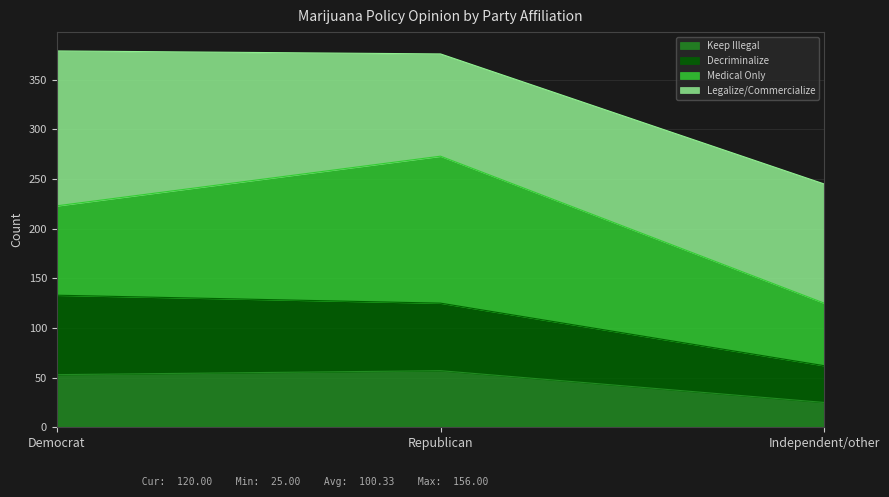

How many lines are shown in the chart?

4